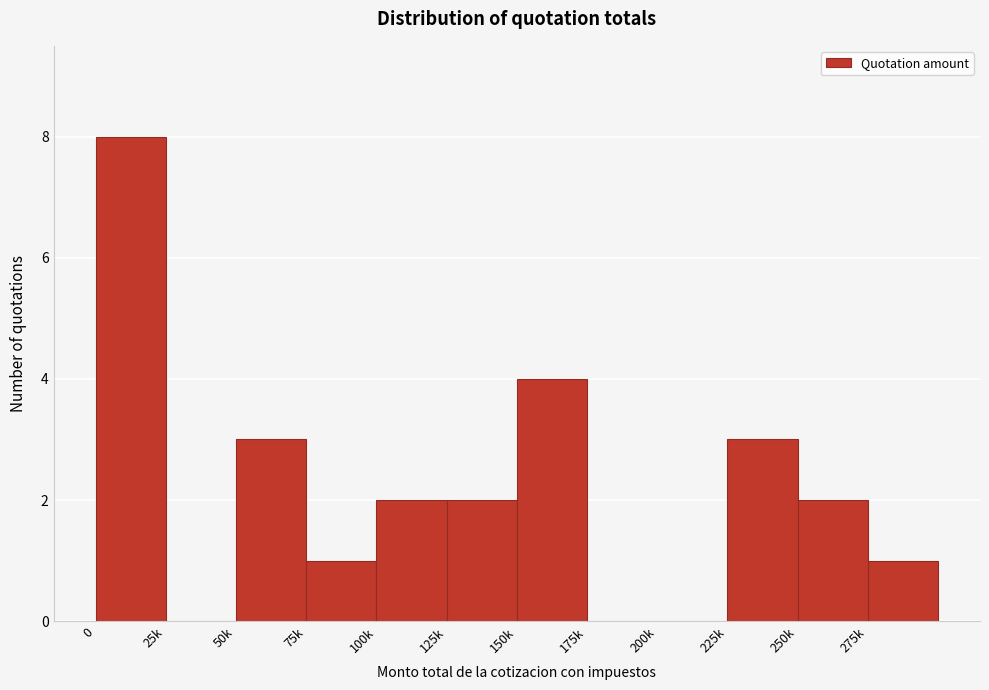

Reading left to right, list all the values displayed in this chart.

0=8	25k=0	50k=3	75k=1	100k=2	125k=2	150k=4	175k=0	200k=0	225k=3	250k=2	275k=1